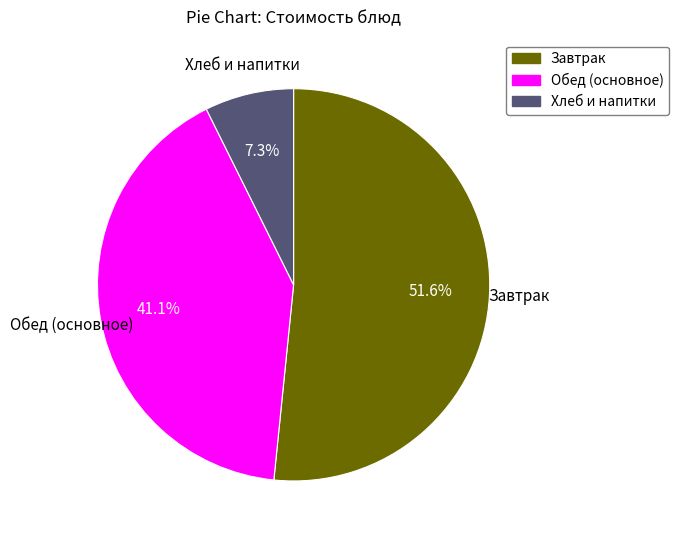

Count the number of slices in the pie.

3